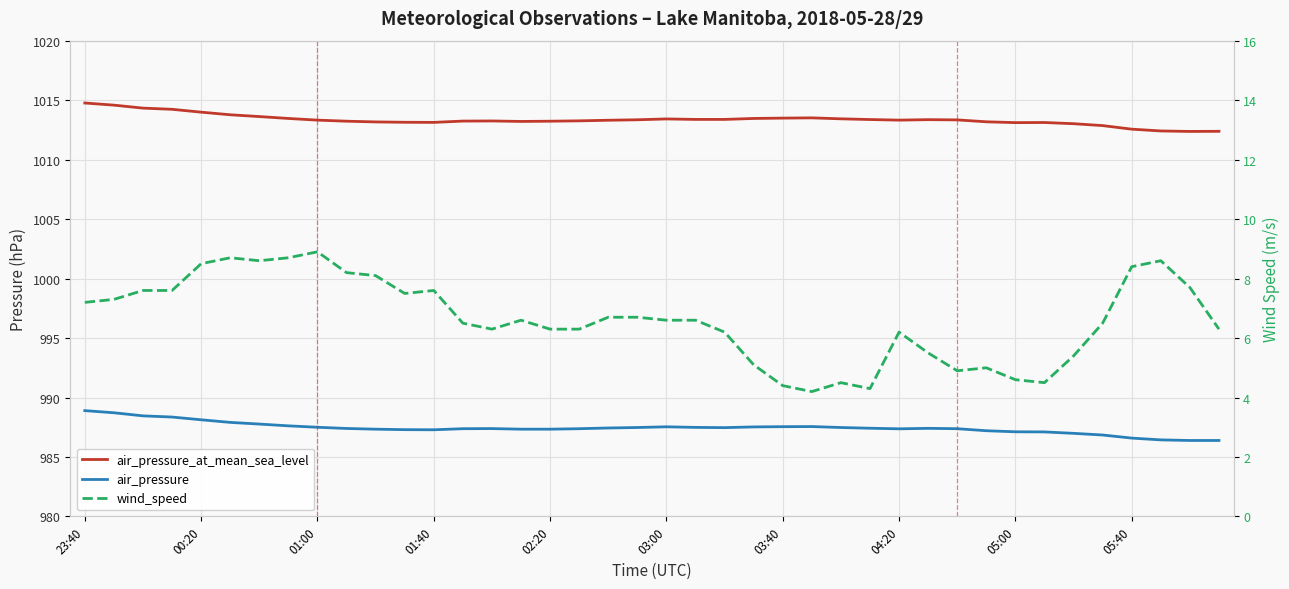

Which category has the highest value in the air_pressure_at_mean_sea_level series?

23:40